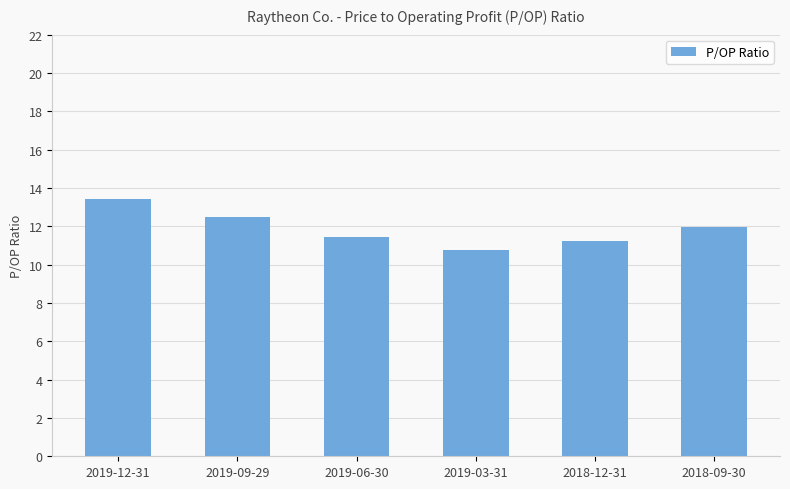

What position from the left is 2019-06-30?

3